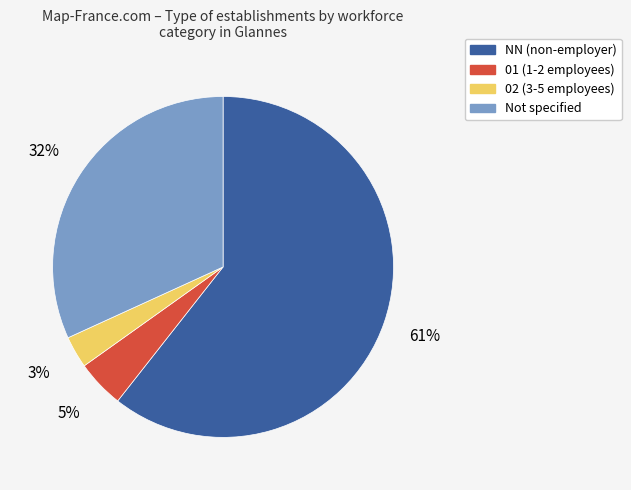

Does any single category account for the majority?

Yes